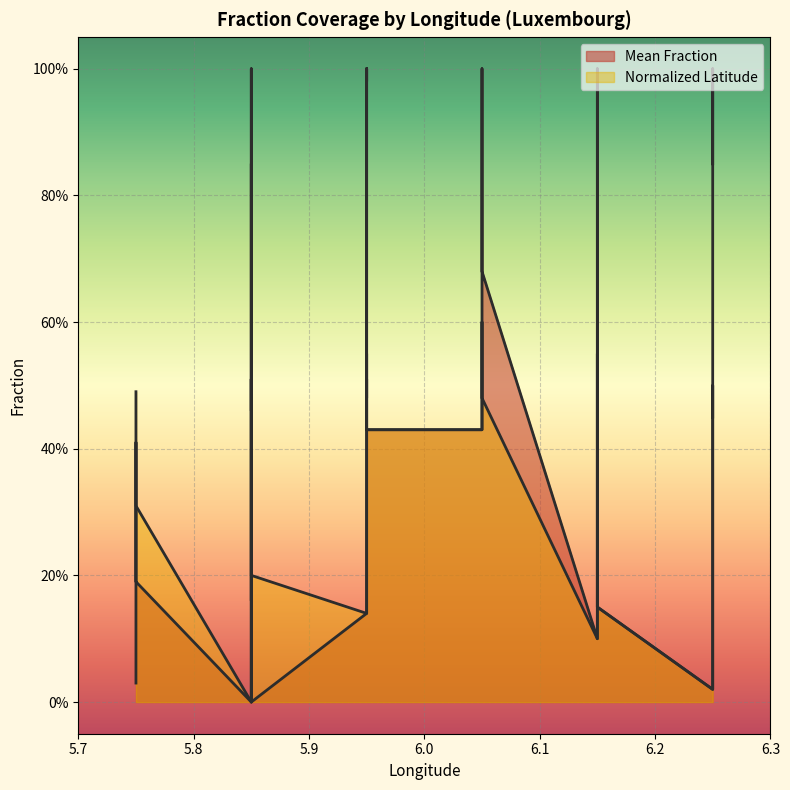

Which series has the largest total across all categories?

Mean Fraction